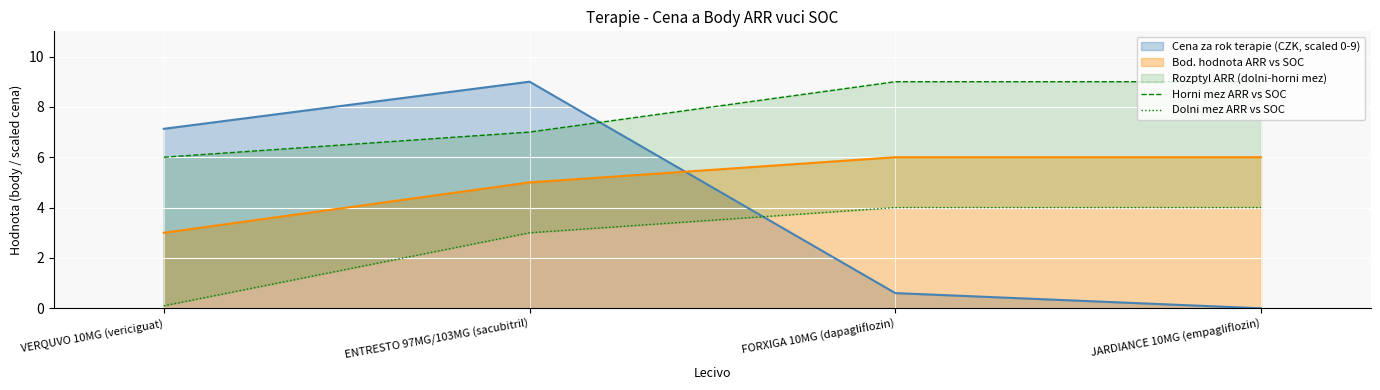

The Horni mez ARR vs SOC series shows 9.0 at JARDIANCE 10MG (empagliflozin). True or false?

True